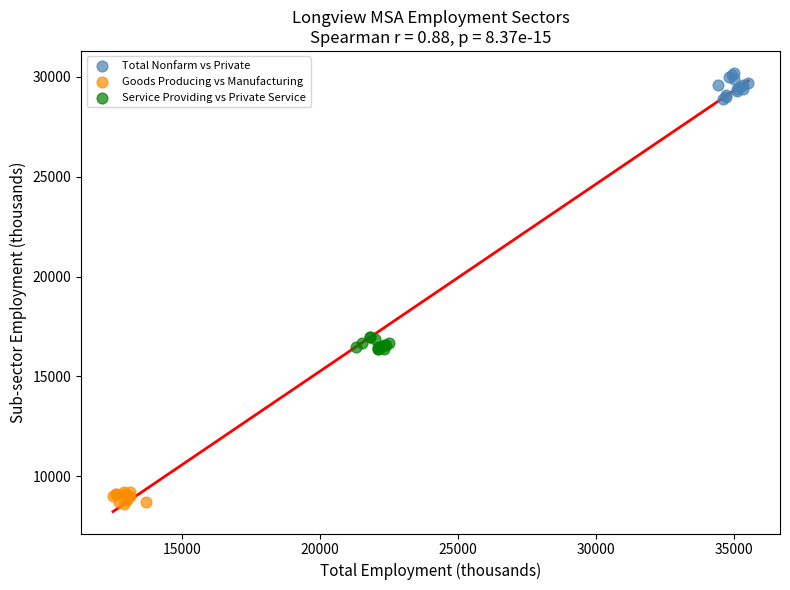

Which series reaches the maximum Y coordinate?

Total Nonfarm vs Private